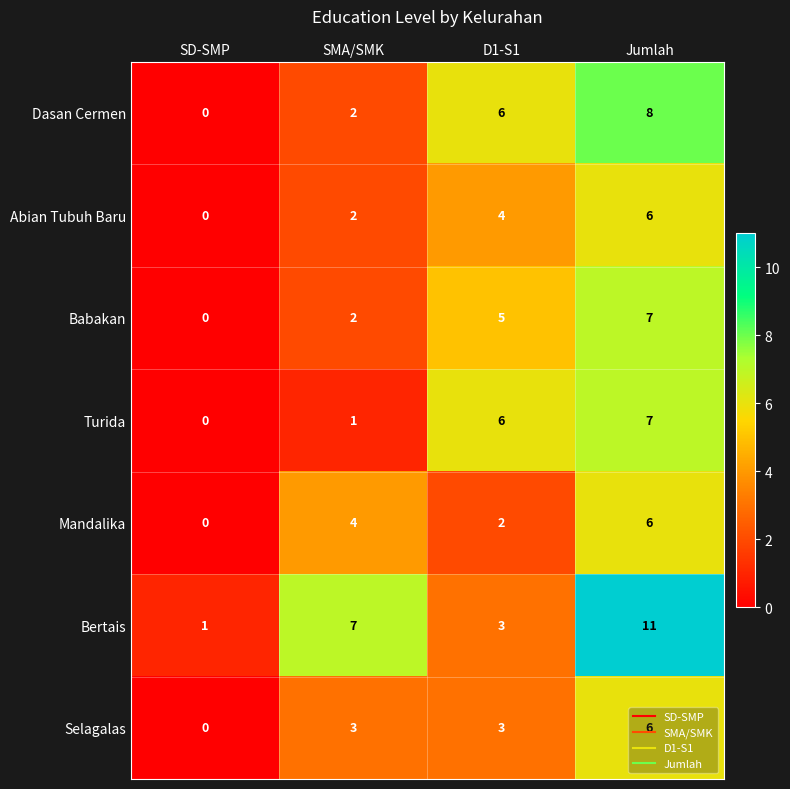

What is the difference between the highest and lowest values at D1-S1?

4